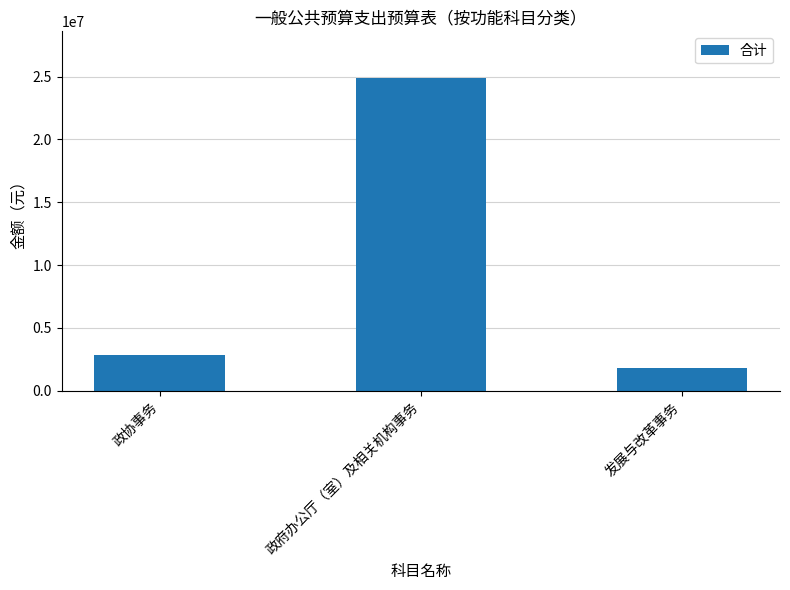

What is the difference between the values at 政协事务 and 发展与改革事务?

1028000